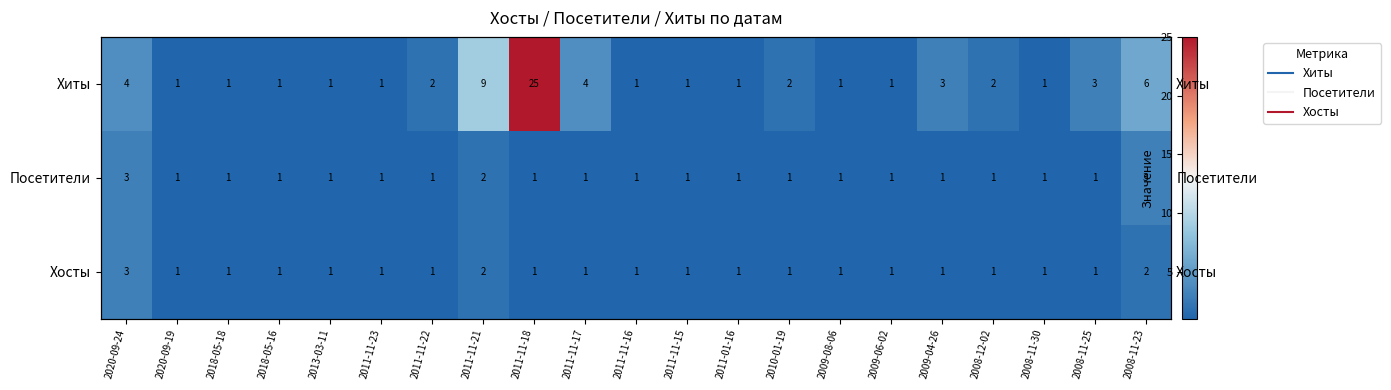

Rank the categories by Хосты value from lowest to highest.

2020-09-19, 2018-05-18, 2018-05-16, 2013-03-11, 2011-11-23, 2011-11-22, 2011-11-18, 2011-11-17, 2011-11-16, 2011-11-15, 2011-01-16, 2010-01-19, 2009-08-06, 2009-06-02, 2009-04-26, 2008-12-02, 2008-11-30, 2008-11-25, 2011-11-21, 2008-11-23, 2020-09-24